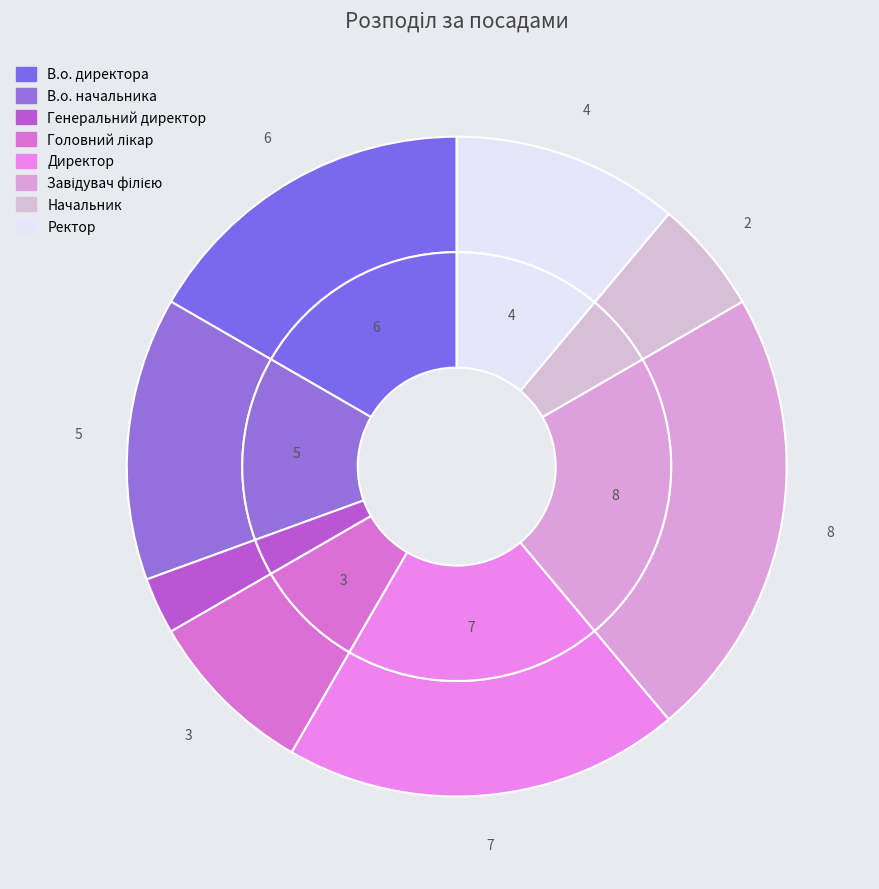

Which category has the biggest portion of the pie?

Завідувач філією